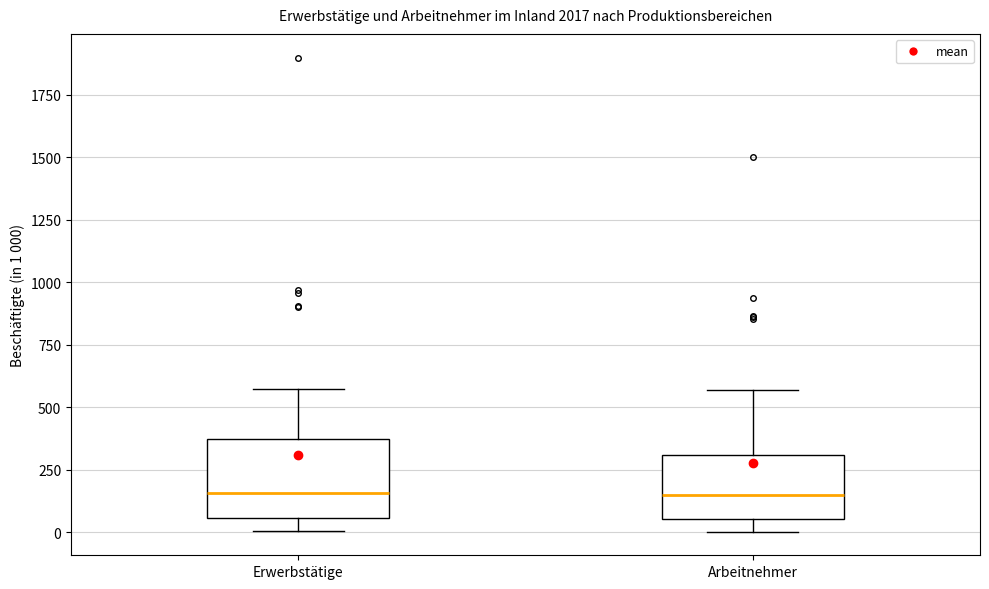

Where does the lower whisker of the box for Arbeitnehmer end on the y-axis? The values are not printed on the chart, so give them approximately, as read against the axis.

0